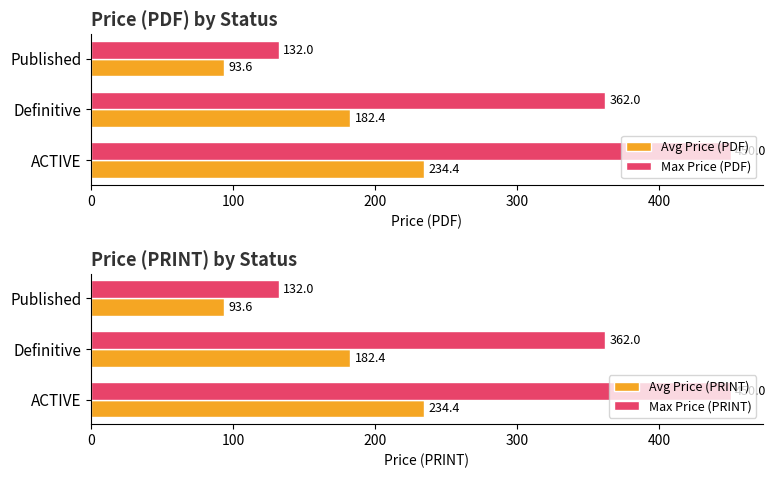

Is it true that Avg Price (PDF) equals 234.4 at ACTIVE?

True